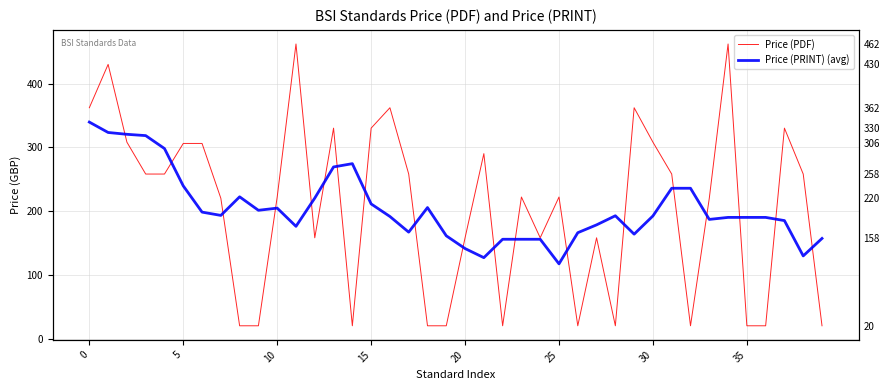

What are all the series names shown in the legend?

Price (PDF), Price (PRINT) (avg)